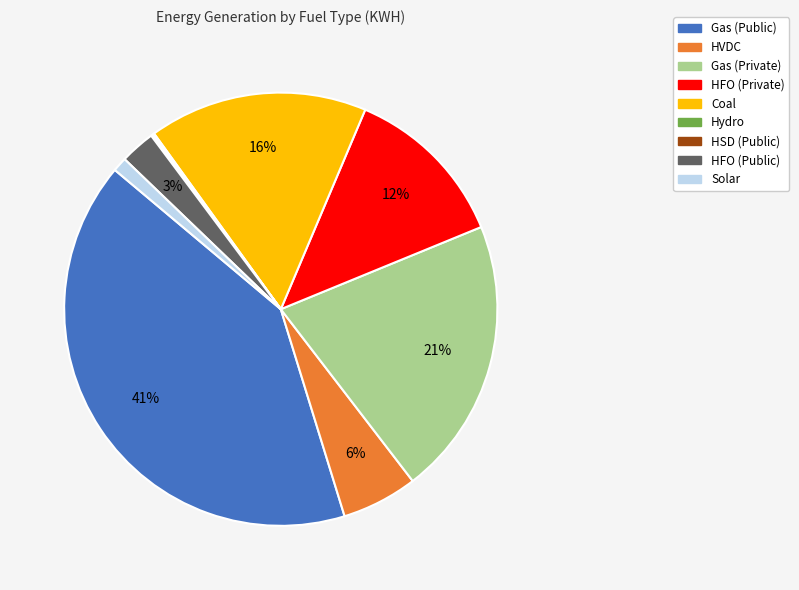

To the nearest percent, what percentage of the pie is Coal?

16%